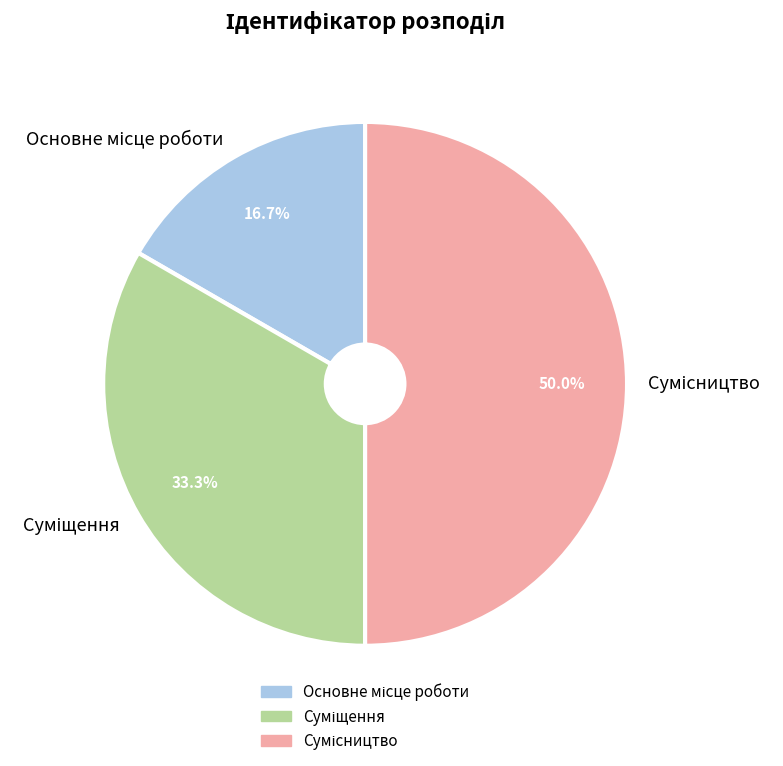

To the nearest percent, what portion does Суміщення represent?

33%